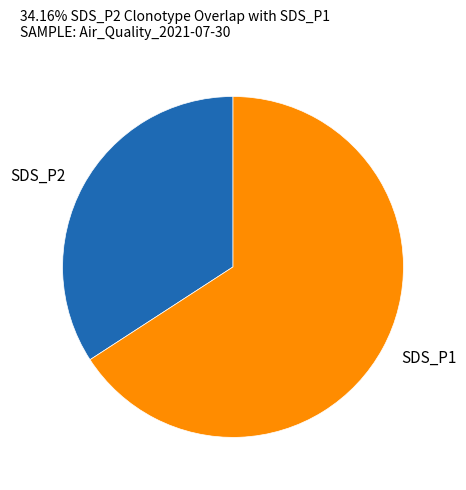

The SDS_P2 slice represents 34% of the pie. True or false?

True